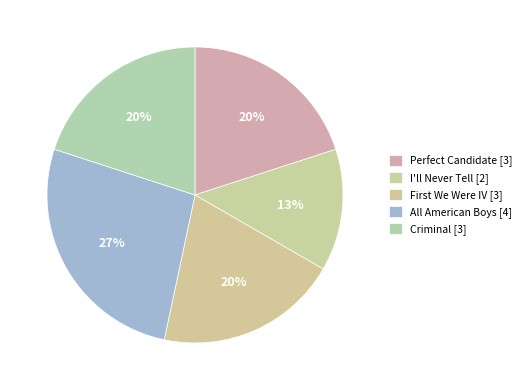

Rank the categories by value from lowest to highest.

I'll Never Tell, Perfect Candidate, First We Were IV, Criminal, All American Boys